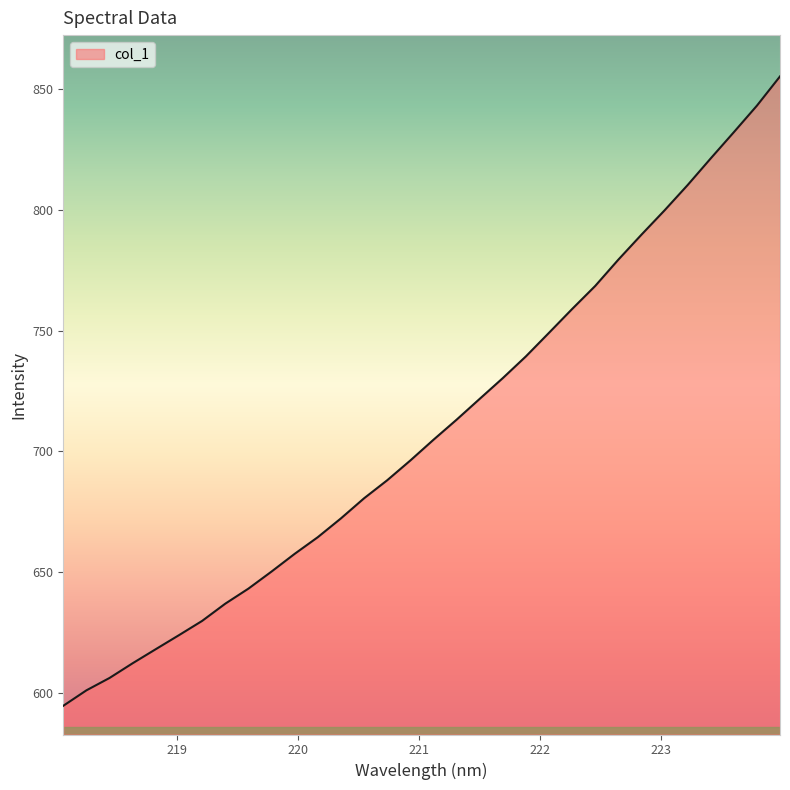

What is the smallest value displayed?

594.6